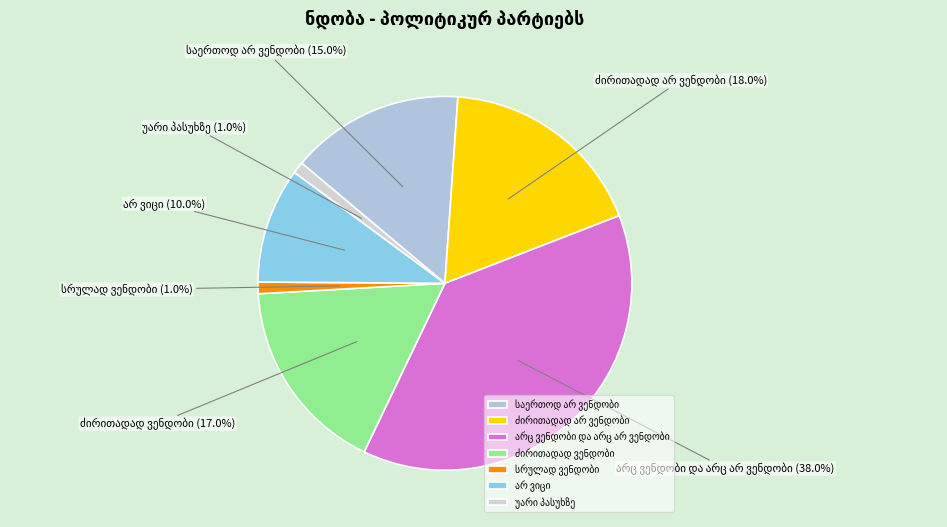

Does any single category account for the majority?

No